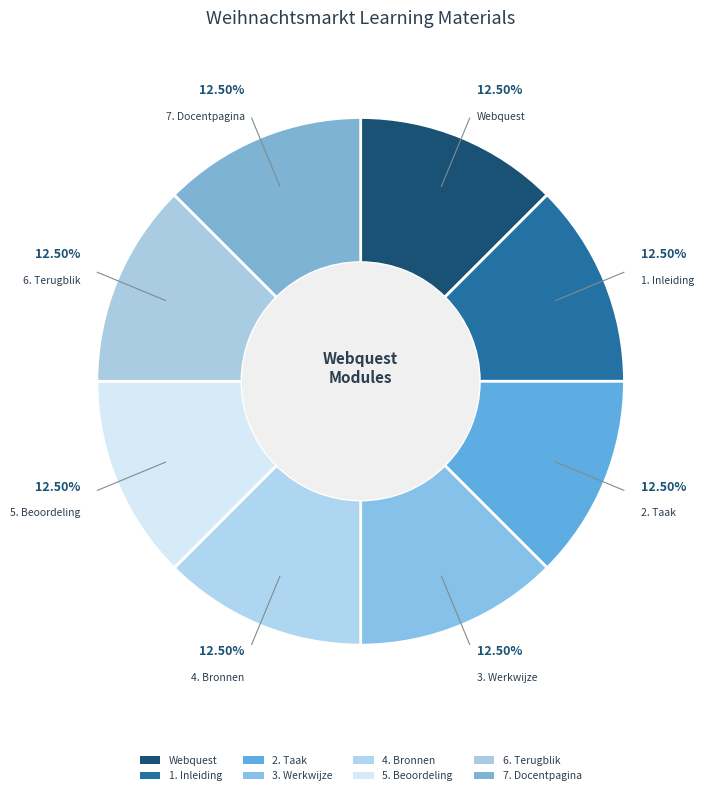

True or false: 5. Beoordeling accounts for 24% of the total.

False